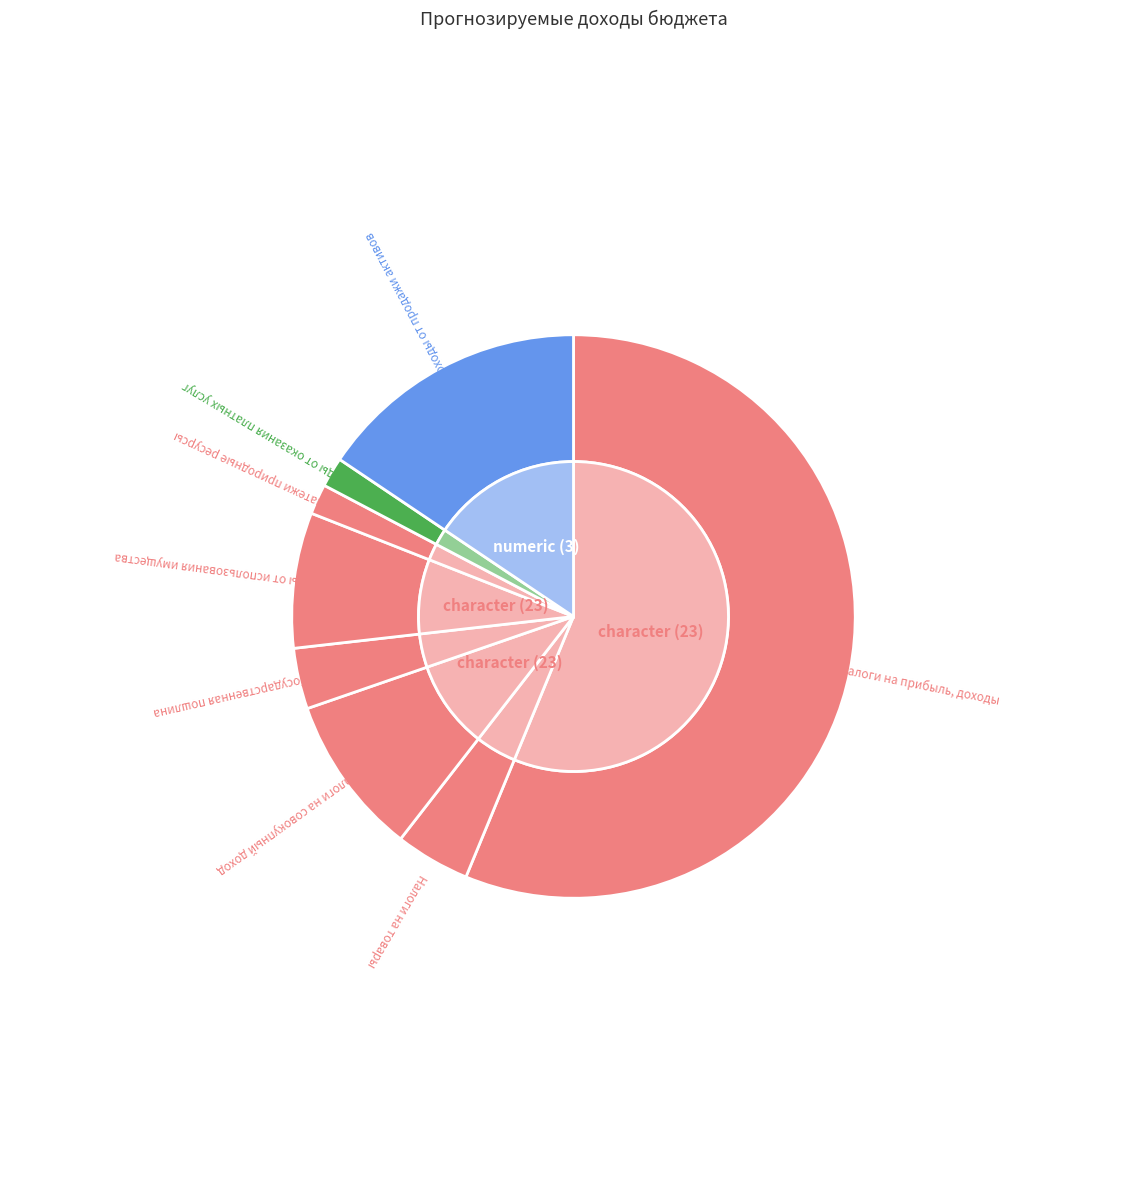

What is the largest slice in the pie chart?

Налоги на прибыль, доходы